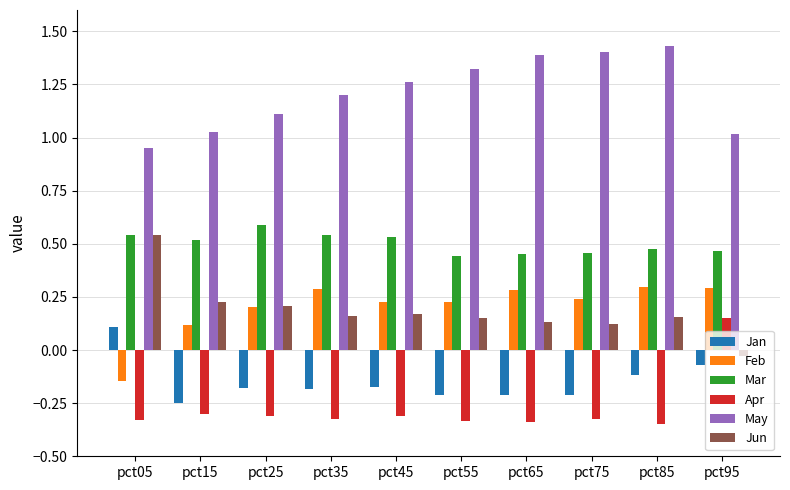

Where is Jun nearest to the value 0?

pct95